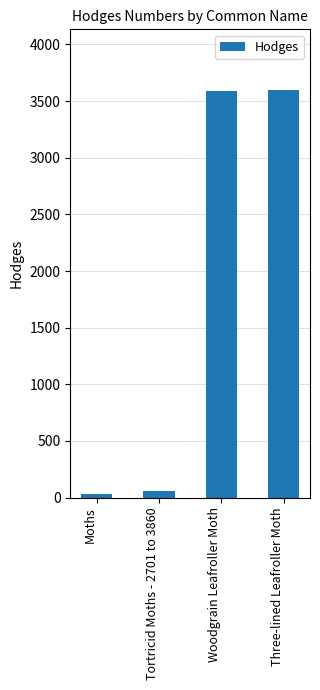

What is the difference between the maximum and minimum values?

3565.0